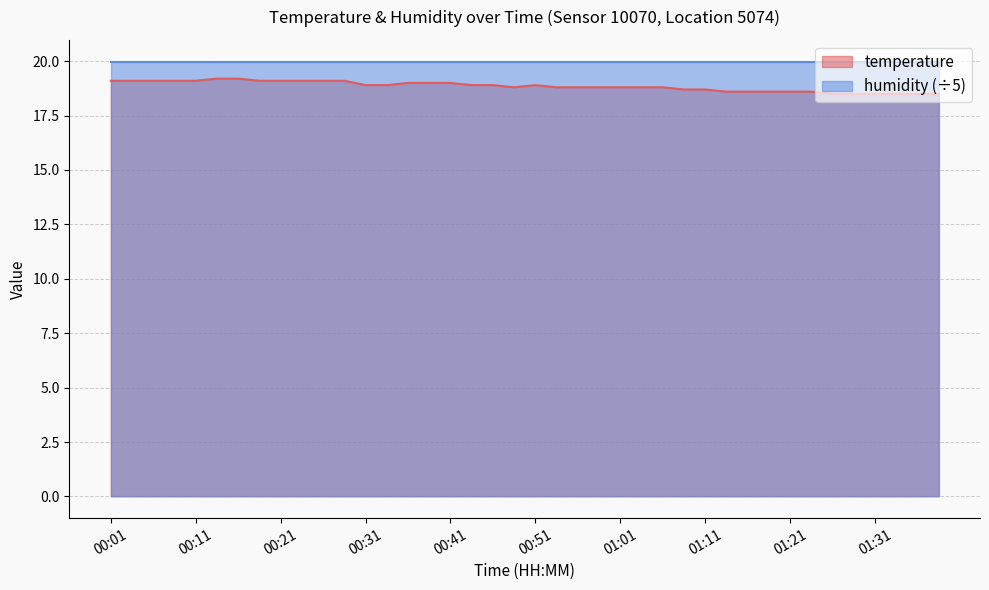

What is the change in value from 01:23 to 01:31?

-0.1